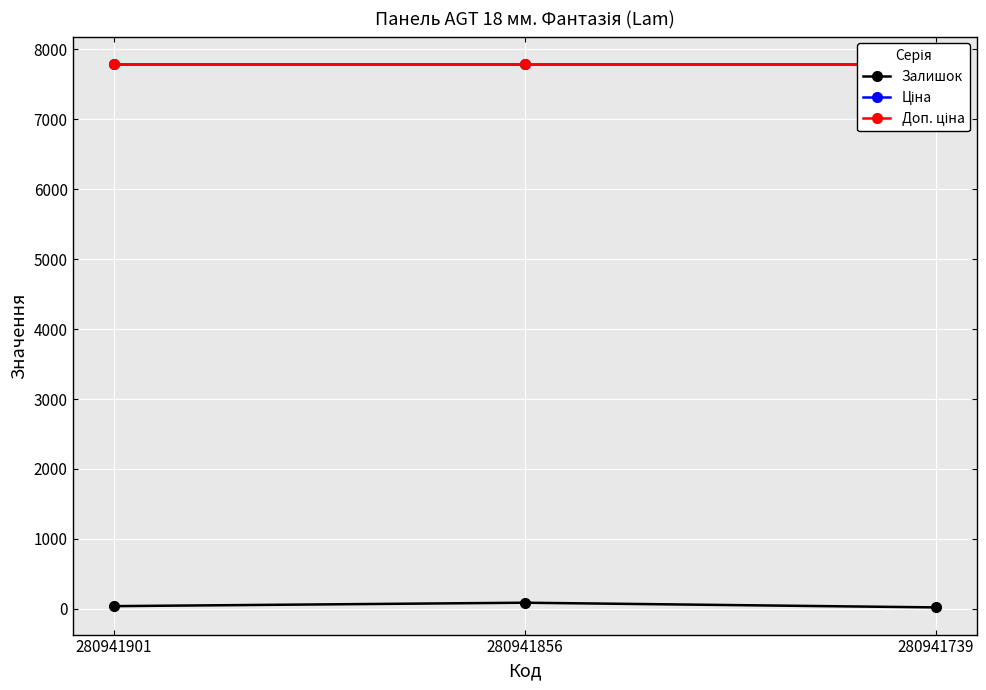

Rank the series at 280941901 from lowest to highest value.

Залишок, Ціна, Доп. ціна